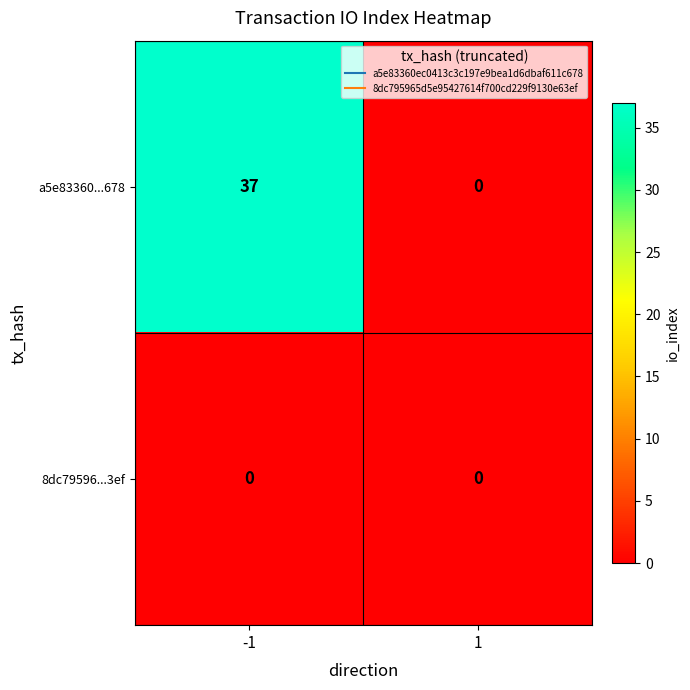

What is the maximum value shown in the chart?

37